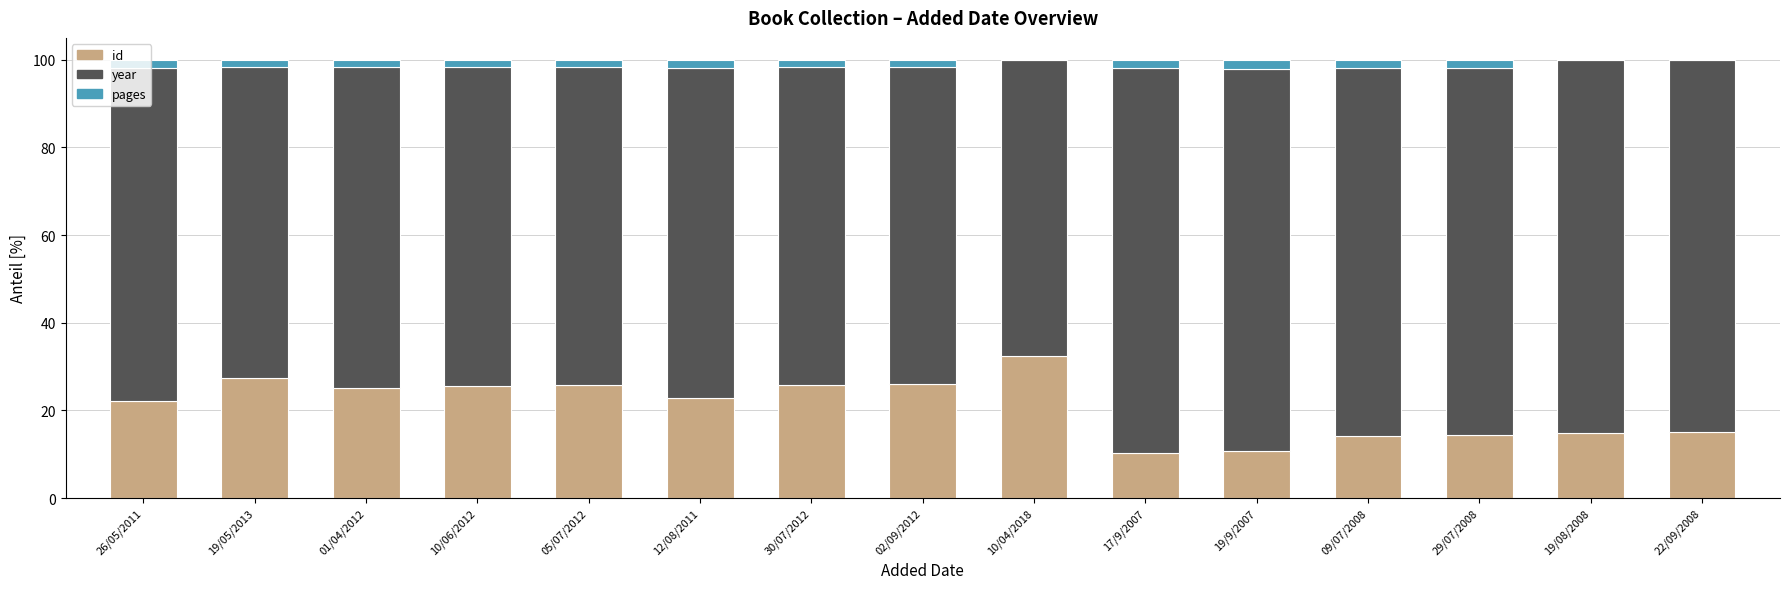

What is the total value across all series at 22/09/2008?

100.0